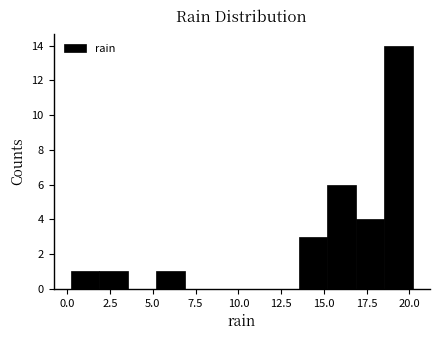

Read against the x-axis, roughly where is the centre of the tallest bar?

19.5